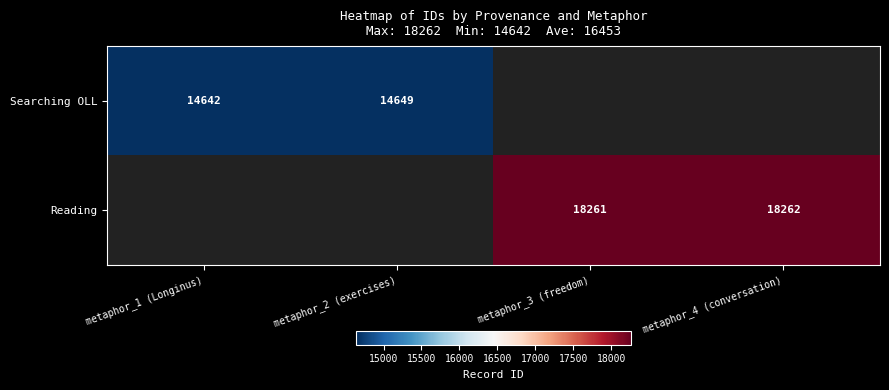

At how many categories does at least one series exceed 16987?

2